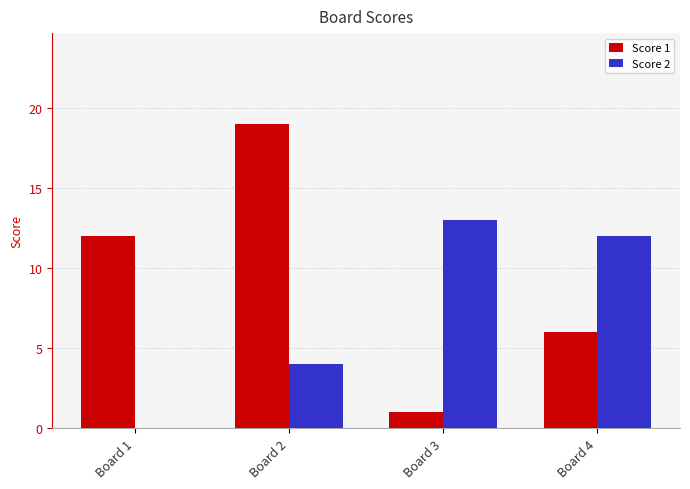

At which label is Score 1 closest to 10?

Board 1